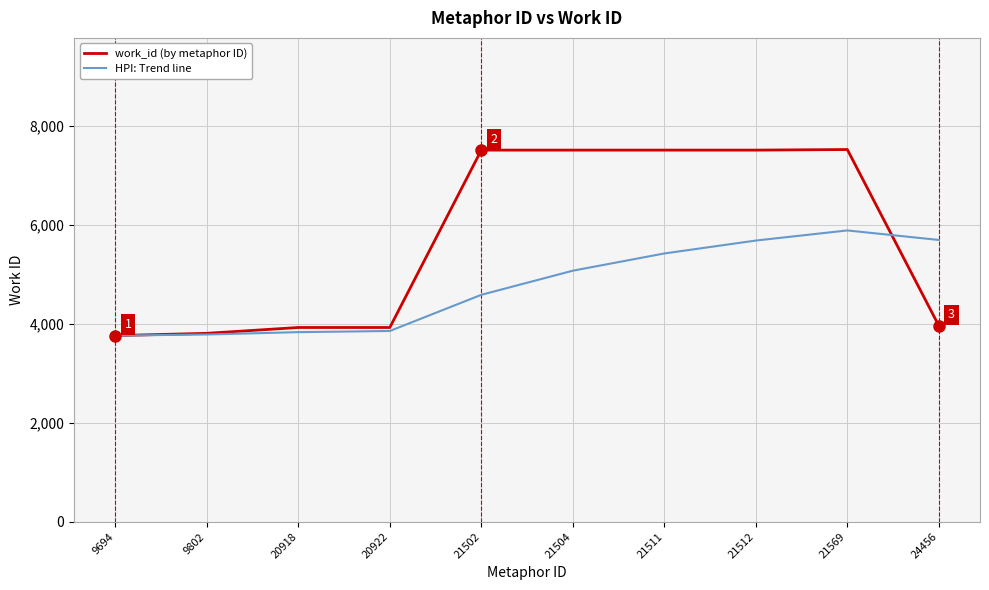

What is the minimum value shown in the chart?

3759.0